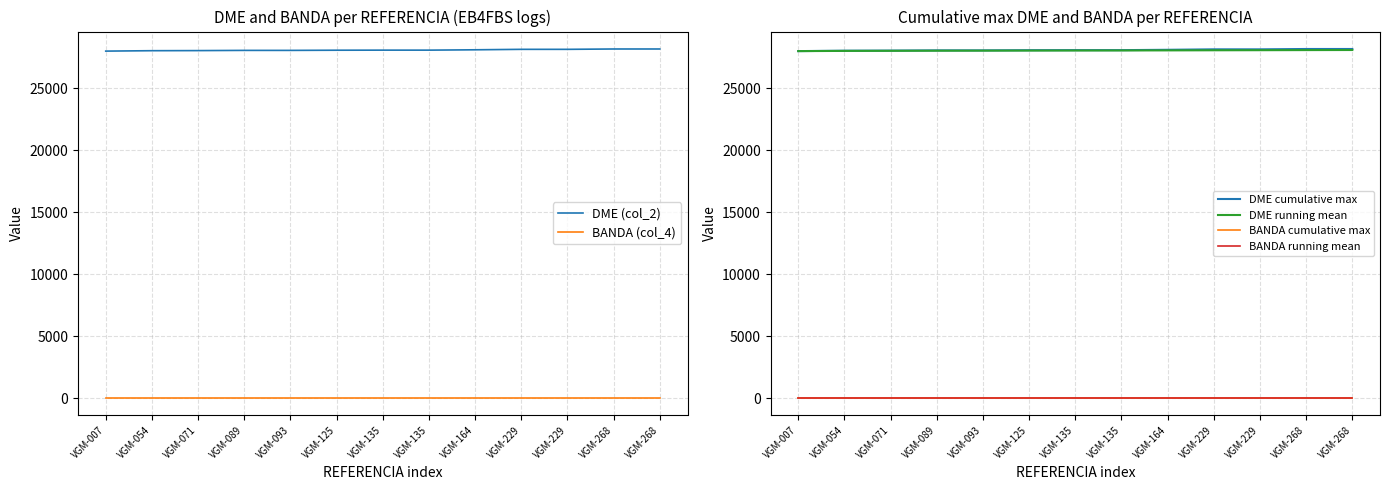

At how many categories does at least one series exceed 6932?

13